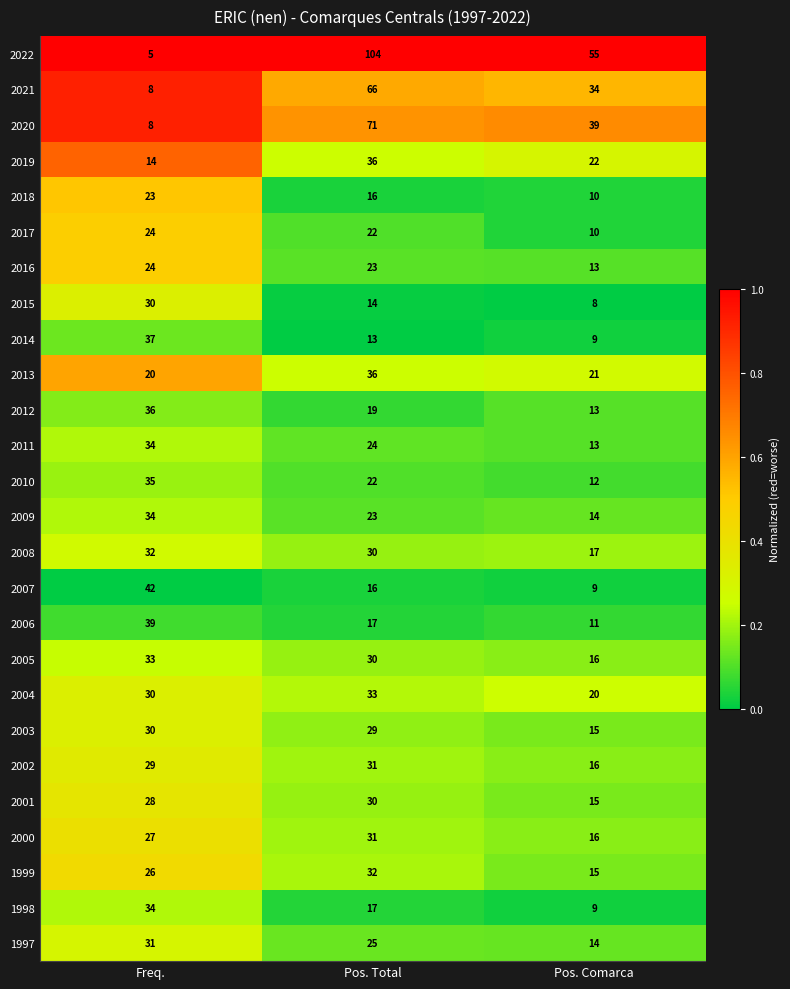

The 2003 series shows 26 at Pos. Comarca. True or false?

False